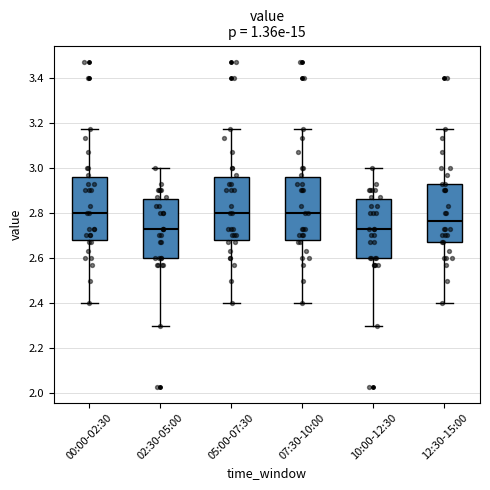

Where does the upper whisker of the box for 10:00-12:30 end on the y-axis? The values are not printed on the chart, so give them approximately, as read against the axis.

3.00